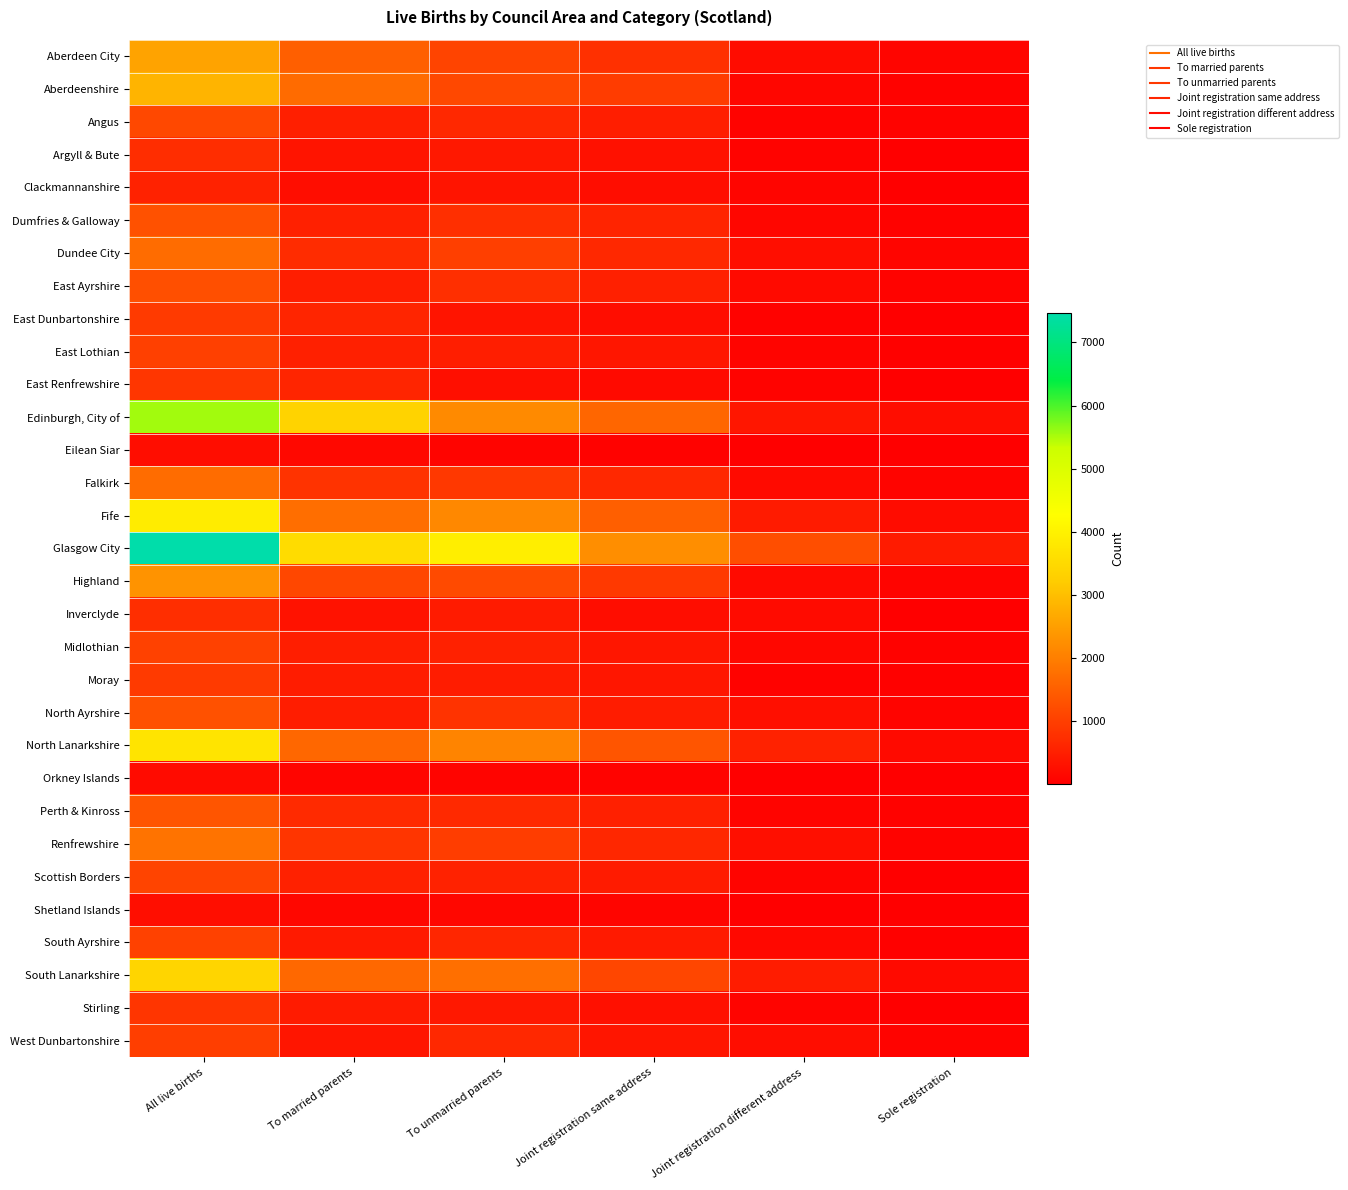

Reading left to right, extract all data points from this chart.

Aberdeen City: All live births=2565	To married parents=1494	To unmarried parents=1071	Joint registration same address=773	Joint registration different address=198	Sole registration=100
Aberdeenshire: All live births=2836	To married parents=1688	To unmarried parents=1148	Joint registration same address=966	Joint registration different address=122	Sole registration=60
Angus: All live births=1146	To married parents=512	To unmarried parents=634	Joint registration same address=493	Joint registration different address=73	Sole registration=68
Argyll & Bute: All live births=727	To married parents=338	To unmarried parents=389	Joint registration same address=294	Joint registration different address=72	Sole registration=23
Clackmannanshire: All live births=557	To married parents=217	To unmarried parents=340	Joint registration same address=217	Joint registration different address=96	Sole registration=27
Dumfries & Galloway: All live births=1286	To married parents=523	To unmarried parents=763	Joint registration same address=585	Joint registration different address=118	Sole registration=60
Dundee City: All live births=1715	To married parents=712	To unmarried parents=1003	Joint registration same address=651	Joint registration different address=252	Sole registration=100
East Ayrshire: All live births=1254	To married parents=497	To unmarried parents=757	Joint registration same address=517	Joint registration different address=167	Sole registration=73
East Dunbartonshire: All live births=927	To married parents=600	To unmarried parents=327	Joint registration same address=237	Joint registration different address=64	Sole registration=26
East Lothian: All live births=1012	To married parents=517	To unmarried parents=495	Joint registration same address=369	Joint registration different address=88	Sole registration=38
East Renfrewshire: All live births=853	To married parents=591	To unmarried parents=262	Joint registration same address=171	Joint registration different address=66	Sole registration=25
Edinburgh, City of: All live births=5554	To married parents=3365	To unmarried parents=2189	Joint registration same address=1619	Joint registration different address=358	Sole registration=212
Eilean Siar: All live births=226	To married parents=142	To unmarried parents=84	Joint registration same address=61	Joint registration different address=13	Sole registration=10
Falkirk: All live births=1716	To married parents=808	To unmarried parents=908	Joint registration same address=651	Joint registration different address=169	Sole registration=88
Fife: All live births=3889	To married parents=1744	To unmarried parents=2145	Joint registration same address=1515	Joint registration different address=434	Sole registration=196
Glasgow City: All live births=7465	To married parents=3542	To unmarried parents=3923	Joint registration same address=2247	Joint registration different address=1233	Sole registration=443
Highland: All live births=2310	To married parents=1136	To unmarried parents=1174	Joint registration same address=916	Joint registration different address=169	Sole registration=89
Inverclyde: All live births=744	To married parents=303	To unmarried parents=441	Joint registration same address=228	Joint registration different address=182	Sole registration=31
Midlothian: All live births=1033	To married parents=493	To unmarried parents=540	Joint registration same address=360	Joint registration different address=129	Sole registration=51
Moray: All live births=931	To married parents=470	To unmarried parents=461	Joint registration same address=367	Joint registration different address=55	Sole registration=39
North Ayrshire: All live births=1284	To married parents=475	To unmarried parents=809	Joint registration same address=459	Joint registration different address=260	Sole registration=90
North Lanarkshire: All live births=3719	To married parents=1634	To unmarried parents=2085	Joint registration same address=1350	Joint registration different address=559	Sole registration=176
Orkney Islands: All live births=181	To married parents=101	To unmarried parents=80	Joint registration same address=67	Joint registration different address=6	Sole registration=7
Perth & Kinross: All live births=1357	To married parents=687	To unmarried parents=670	Joint registration same address=529	Joint registration different address=89	Sole registration=52
Renfrewshire: All live births=1813	To married parents=843	To unmarried parents=970	Joint registration same address=627	Joint registration different address=266	Sole registration=77
Scottish Borders: All live births=1081	To married parents=533	To unmarried parents=548	Joint registration same address=434	Joint registration different address=82	Sole registration=32
Shetland Islands: All live births=253	To married parents=130	To unmarried parents=123	Joint registration same address=103	Joint registration different address=14	Sole registration=6
South Ayrshire: All live births=1033	To married parents=428	To unmarried parents=605	Joint registration same address=423	Joint registration different address=145	Sole registration=37
South Lanarkshire: All live births=3402	To married parents=1642	To unmarried parents=1760	Joint registration same address=1123	Joint registration different address=468	Sole registration=169
Stirling: All live births=841	To married parents=450	To unmarried parents=391	Joint registration same address=270	Joint registration different address=88	Sole registration=33
West Dunbartonshire: All live births=986	To married parents=353	To unmarried parents=633	Joint registration same address=344	Joint registration different address=217	Sole registration=72